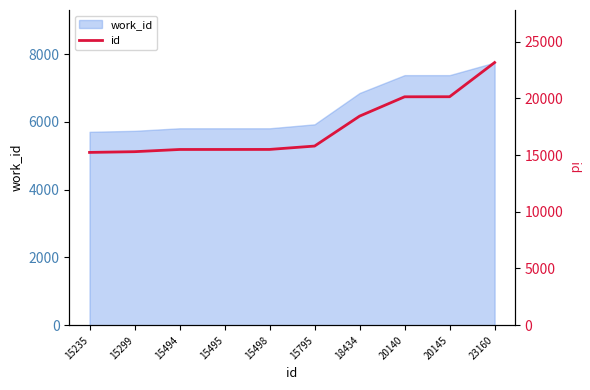

What is the sum of the values at 15795 and 20145?

35940